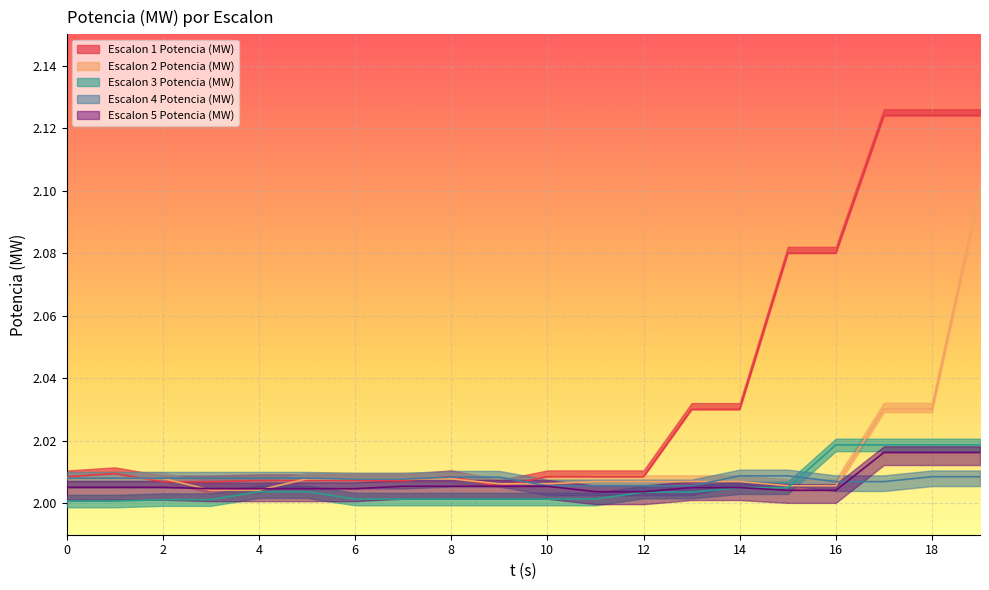

What is the highest value of the Escalon 3 Potencia (MW) series?

2.0